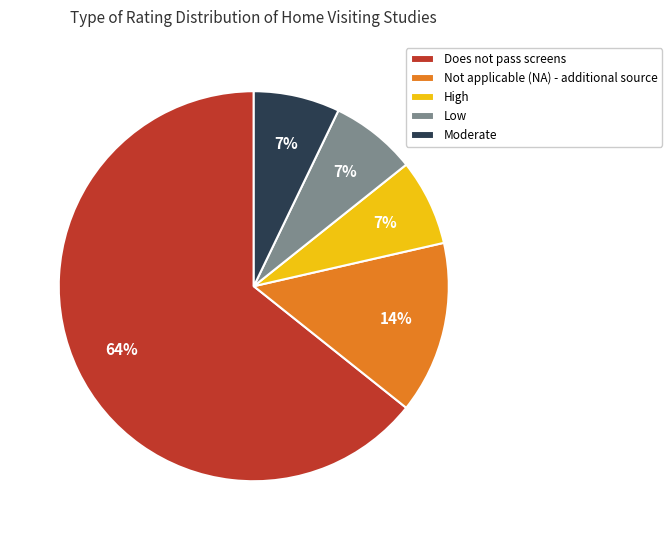

What is the largest slice in the pie chart?

Does not pass screens